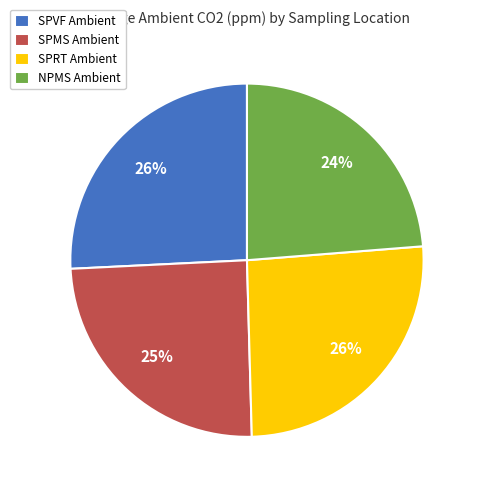

To the nearest percent, what portion does SPRT Ambient represent?

26%